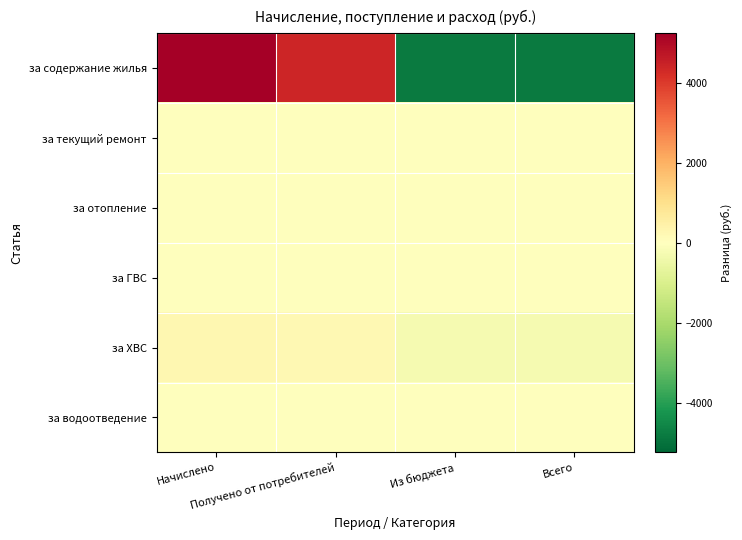

What is the greatest value displayed?

5232.0